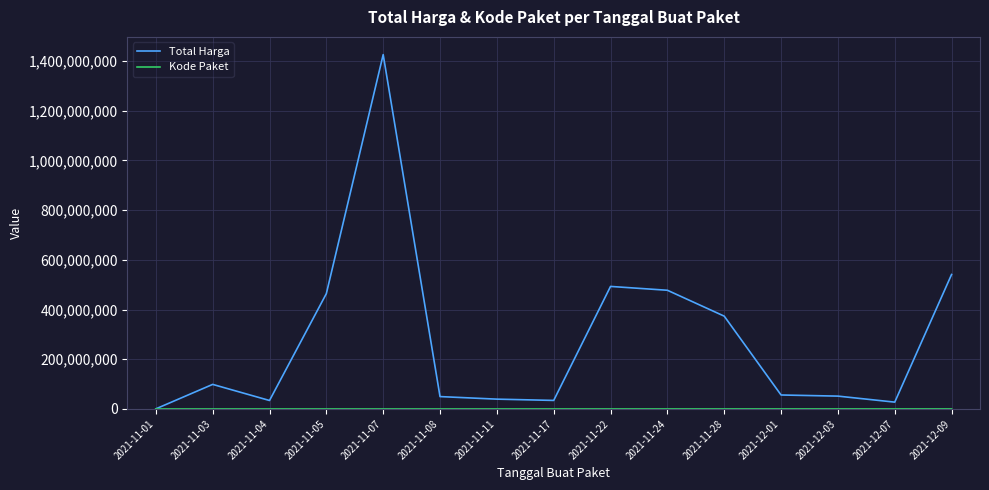

Which series has the largest range (max minus min)?

Total Harga